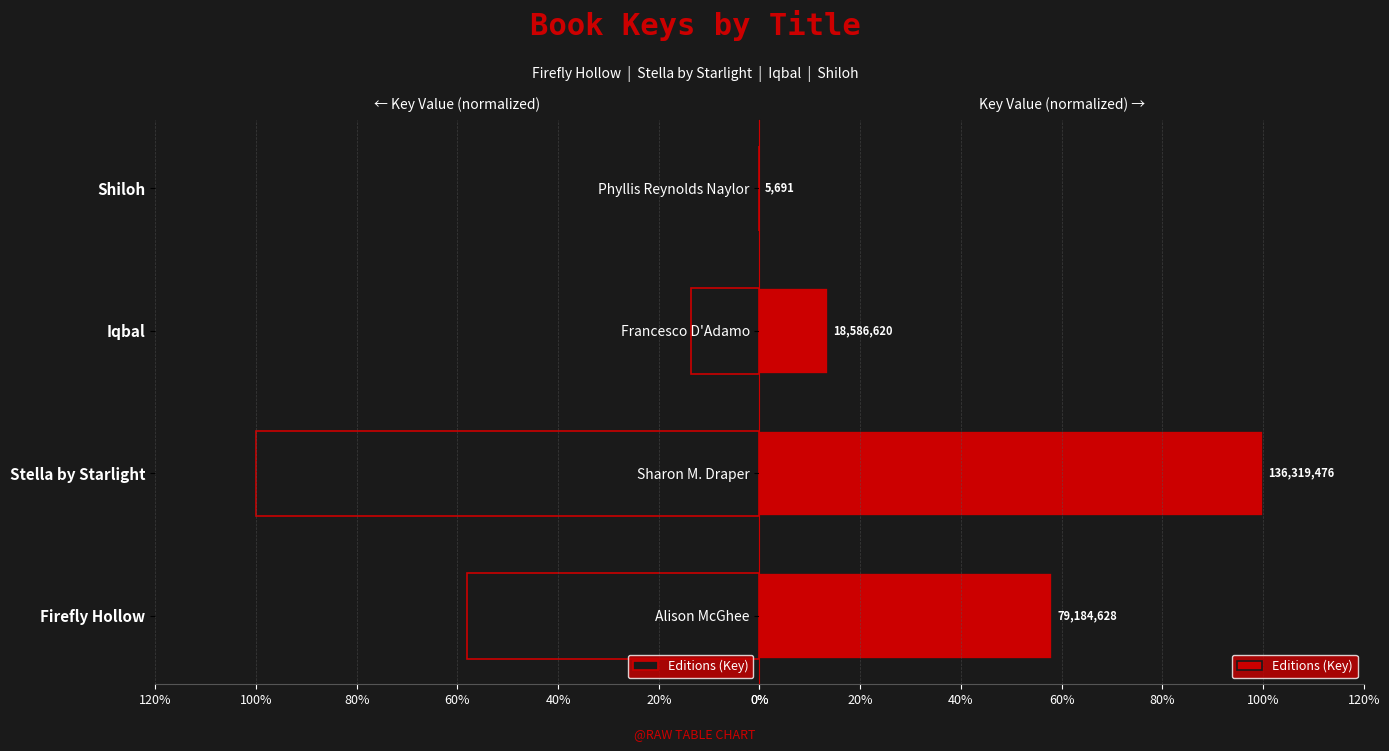

Which has a higher value, Francesco D'Adamo or Sharon M. Draper?

Sharon M. Draper